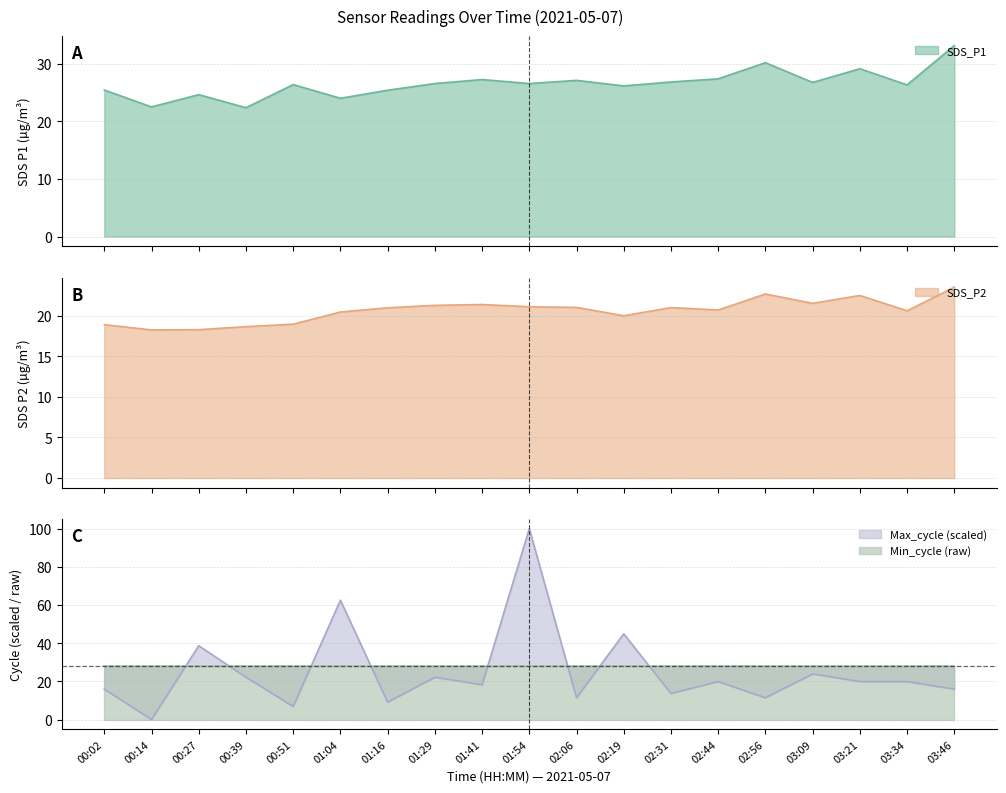

What is the highest value of the SDS_P1 series?

33.2